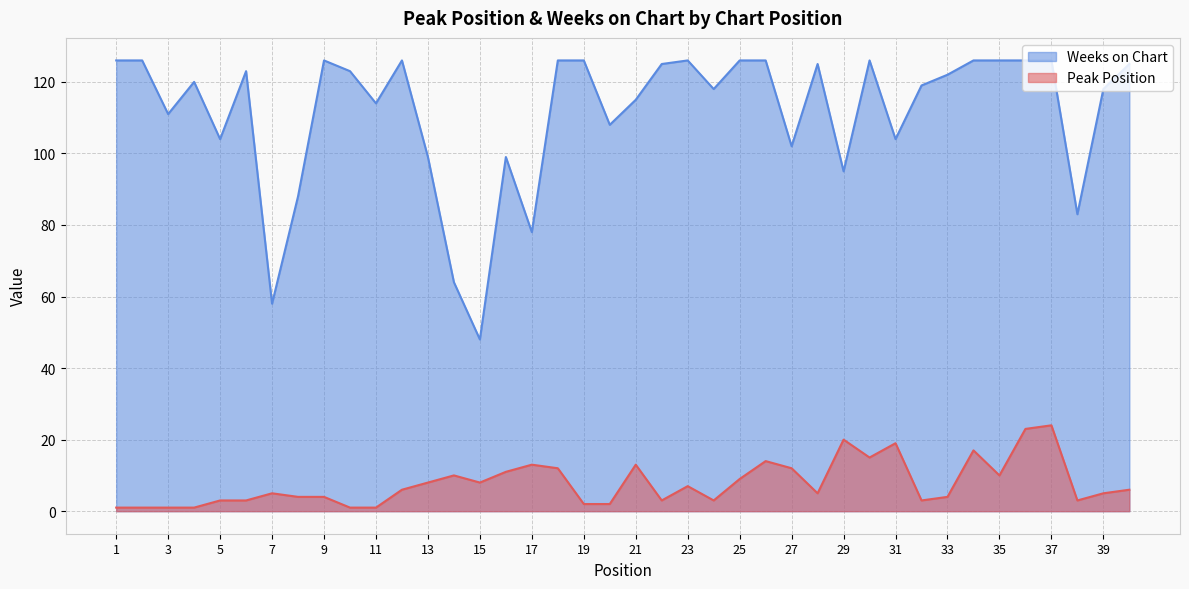

How many lines are shown in the chart?

2